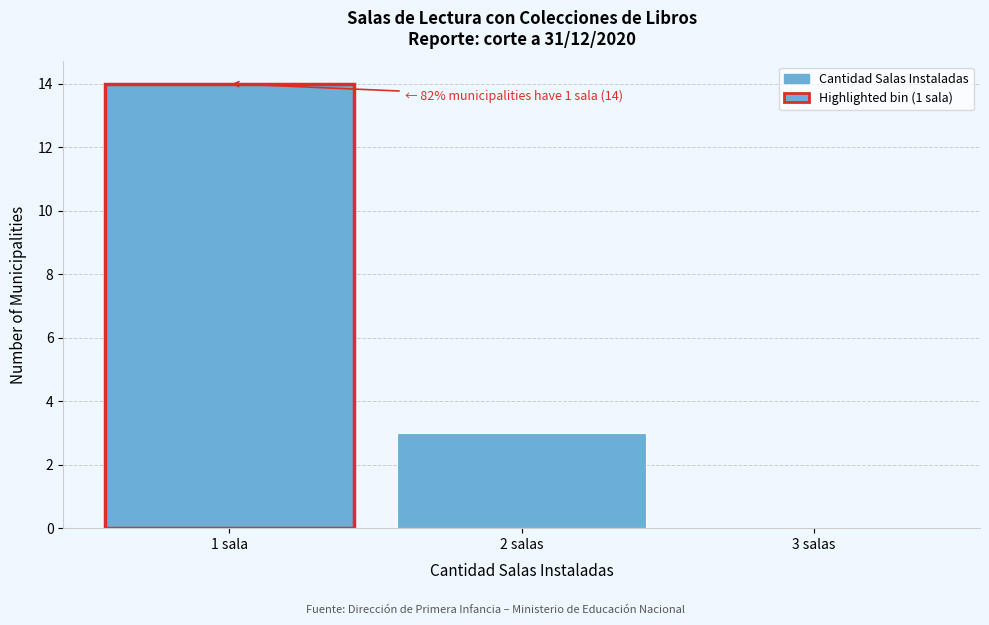

Reading left to right, list all the values displayed in this chart.

1 sala=14	2 salas=3	3 salas=0